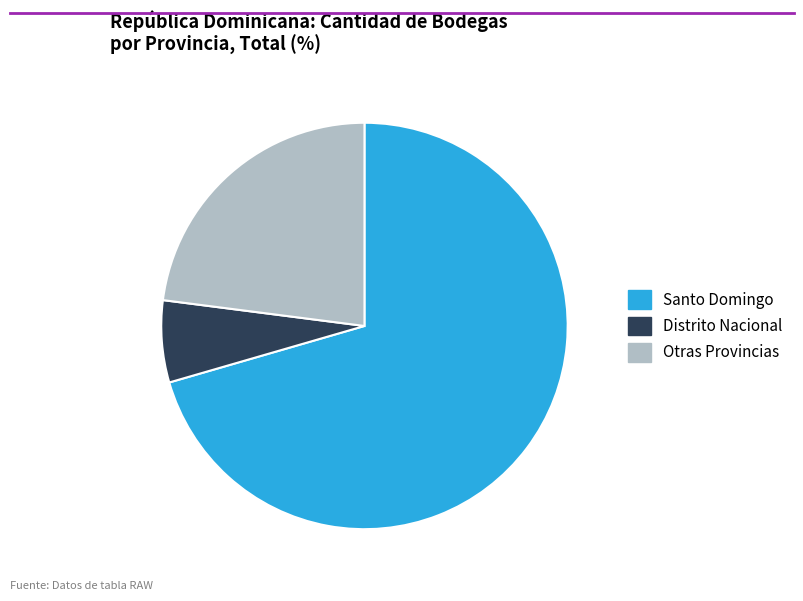

Is there a majority slice in this chart?

Yes